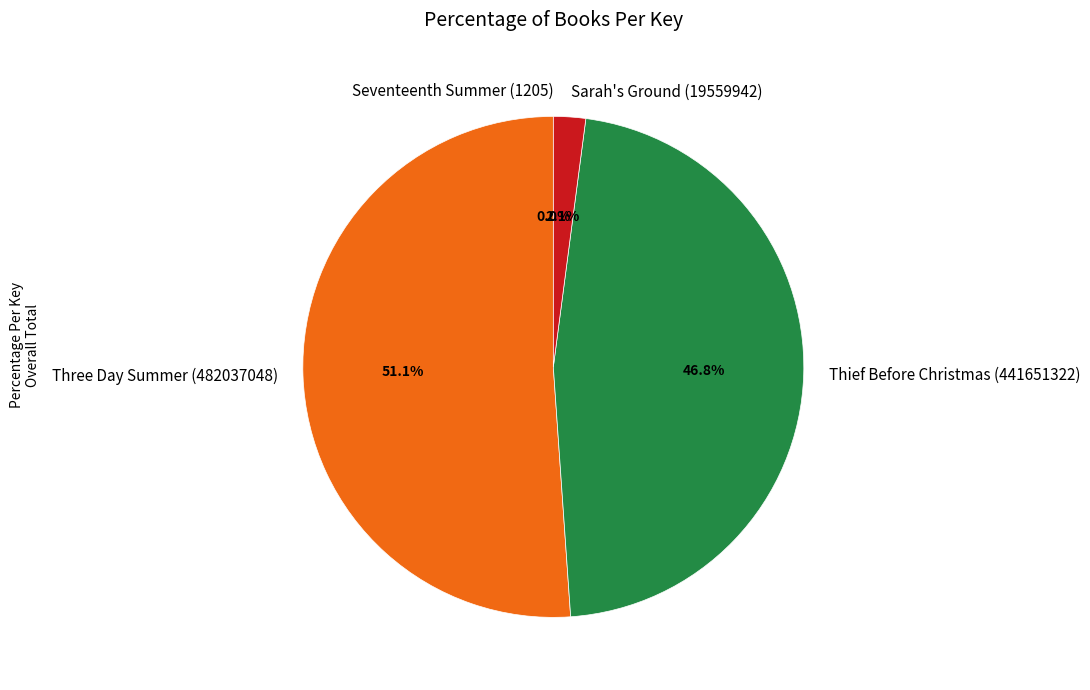

Which has a higher value, Three Day Summer (482037048) or Thief Before Christmas (441651322)?

Three Day Summer (482037048)